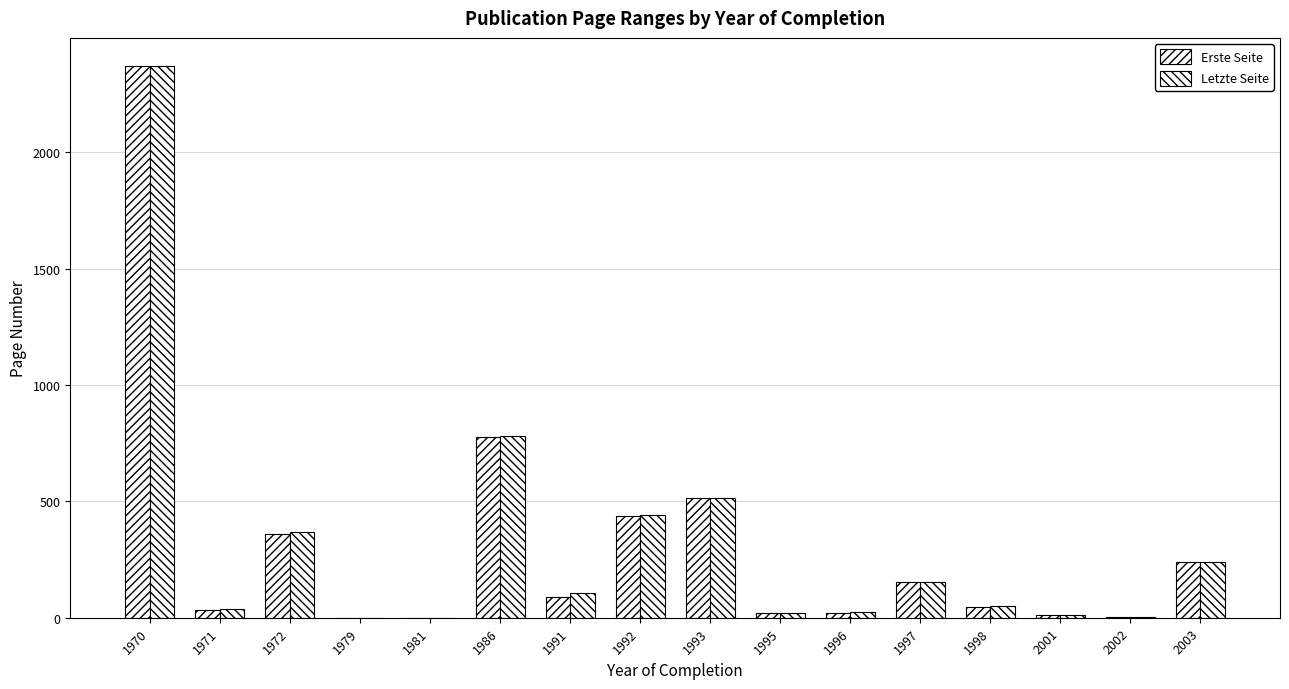

The Letzte Seite series shows 1133 at 1981. True or false?

False